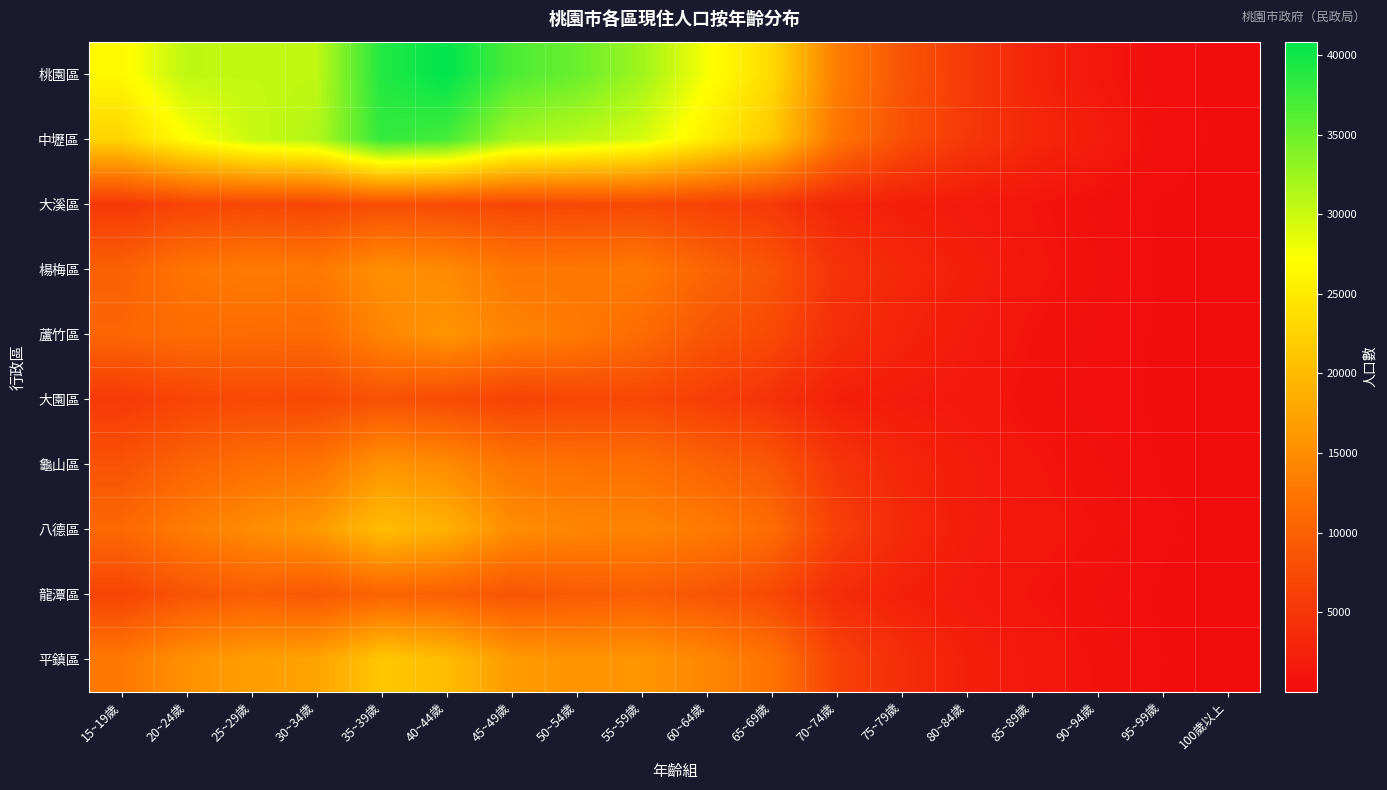

At which category is the sum across all series the highest?

35~39歲